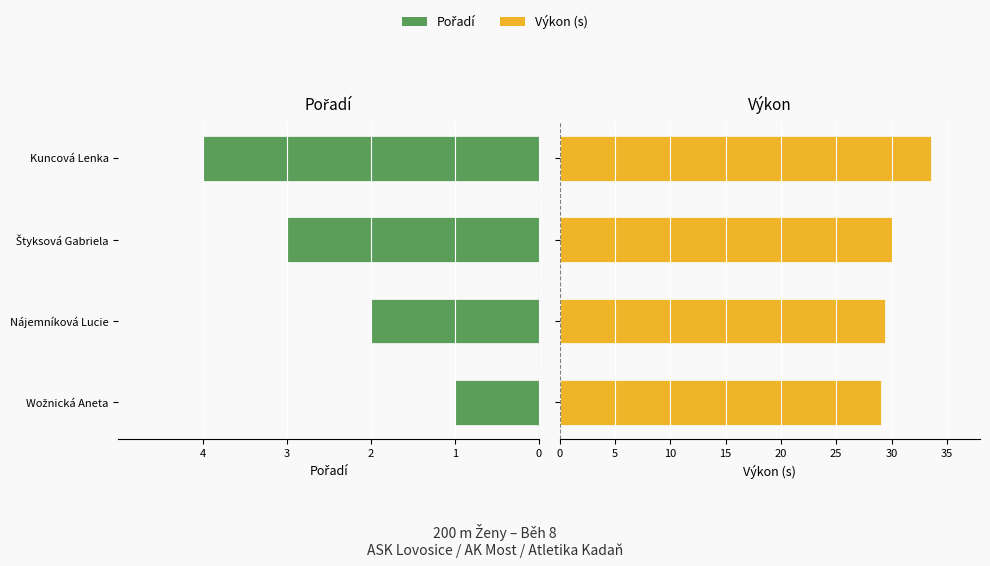

Where does the Pořadí series first go above -2?

Wožnická Aneta